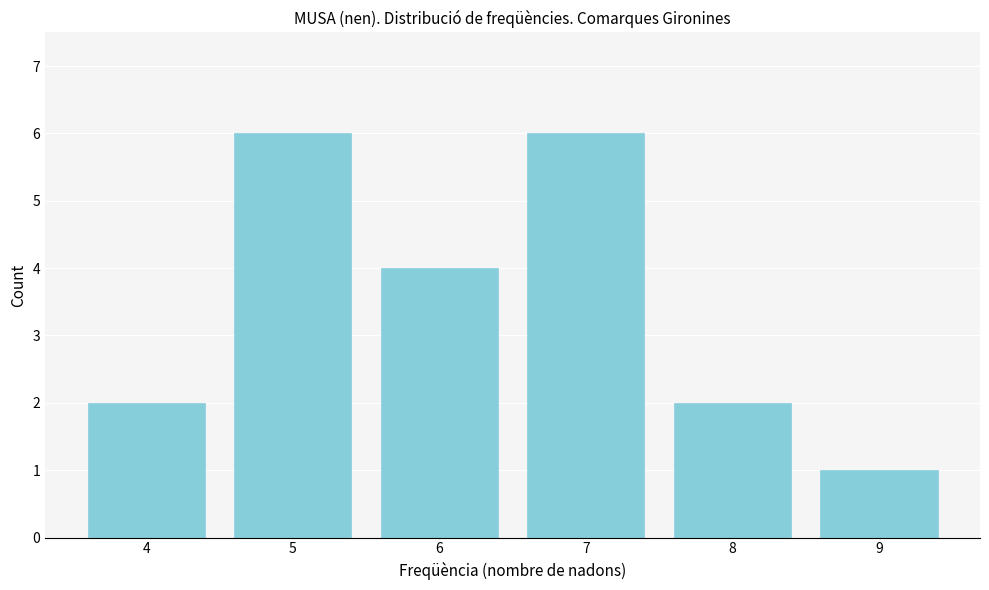

Reading left to right, transcribe all the data shown in this chart.

4=2	5=6	6=4	7=6	8=2	9=1